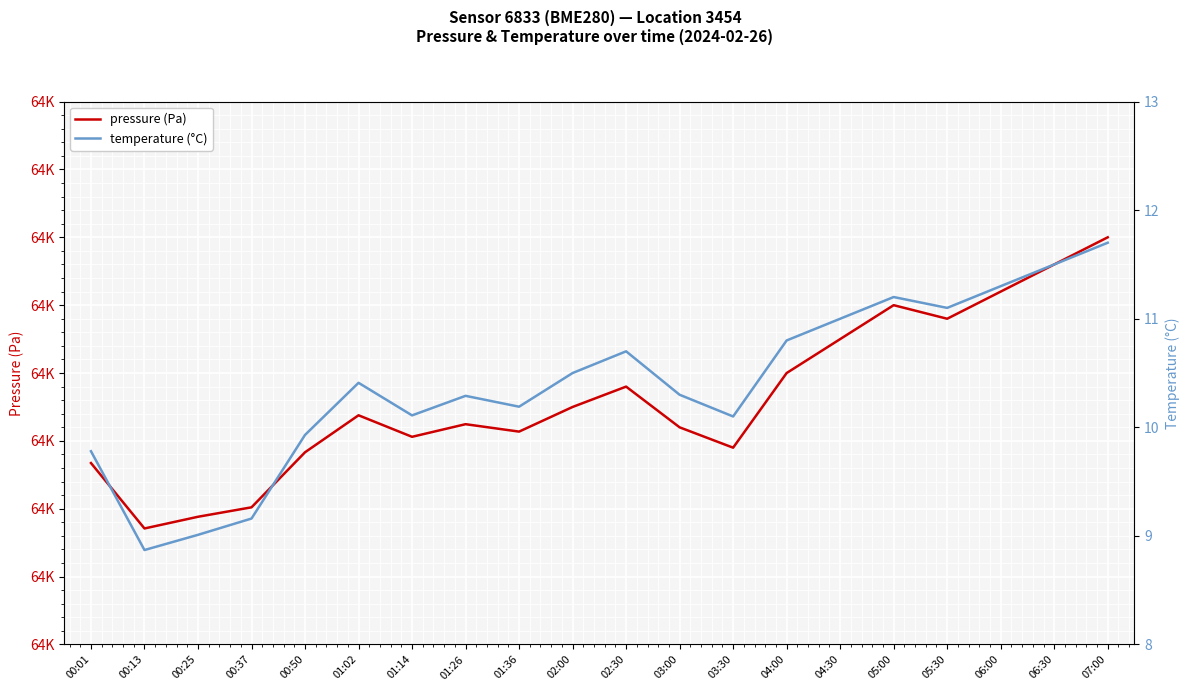

What are all the series names shown in the legend?

pressure (Pa), temperature (°C)